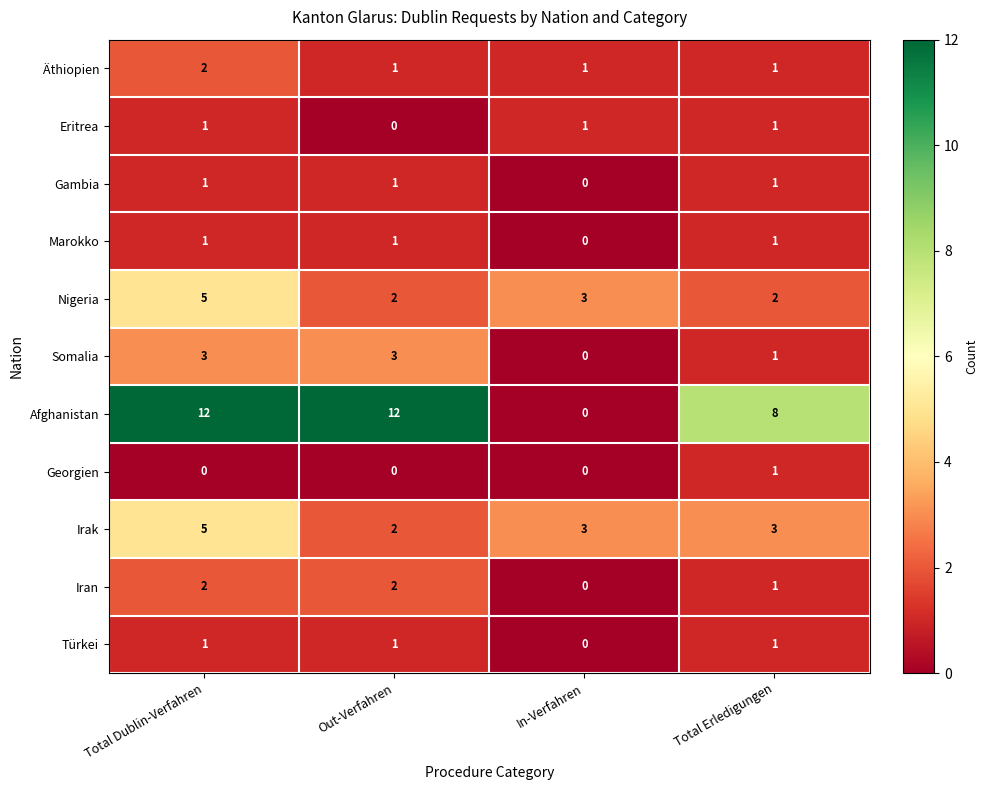

Count the number of categories in the chart.

4